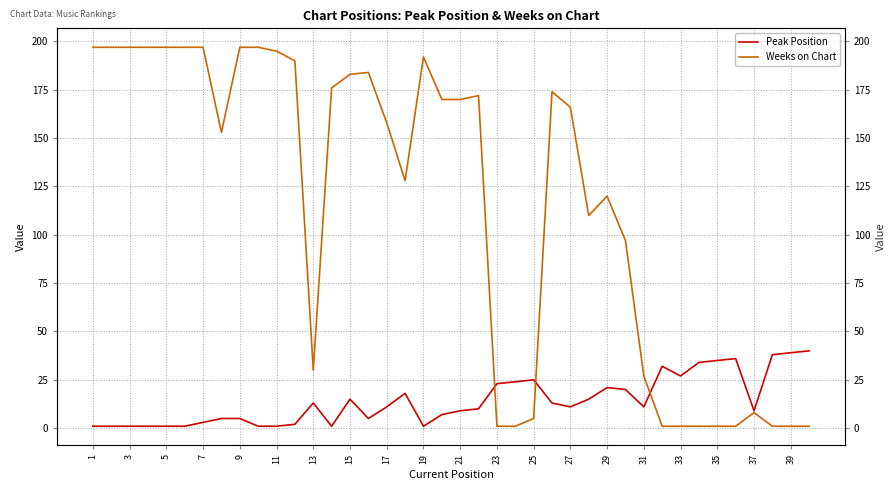

What is the difference between the maximum and minimum values in the Weeks on Chart series?

196